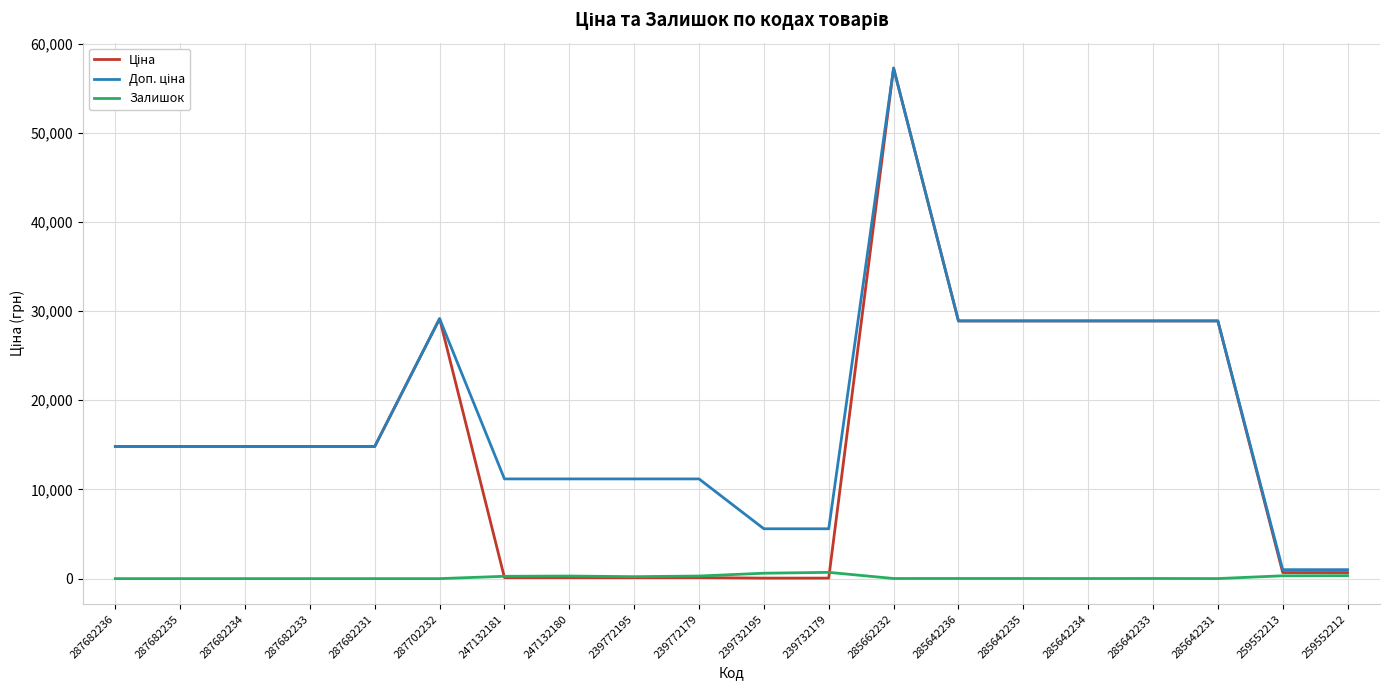

What position from the right is 285642236?

7